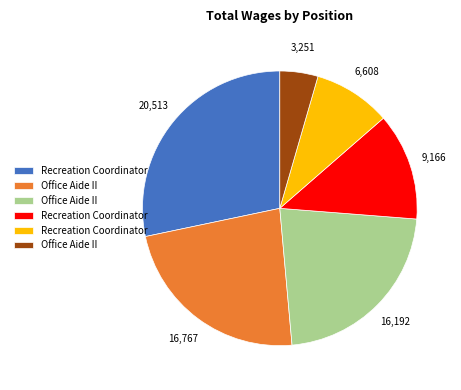

Is there any slice that represents more than half of the pie?

No